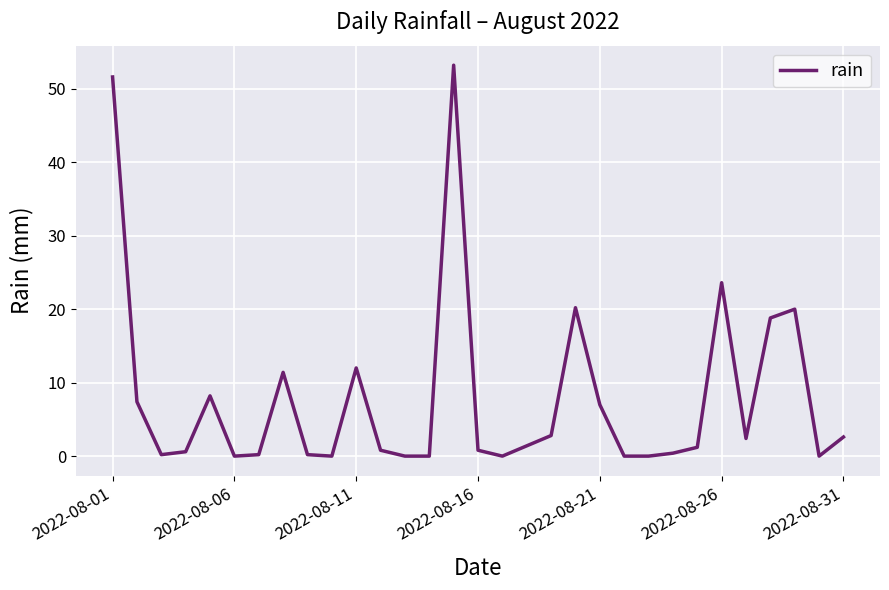

What is the average value?

8.0